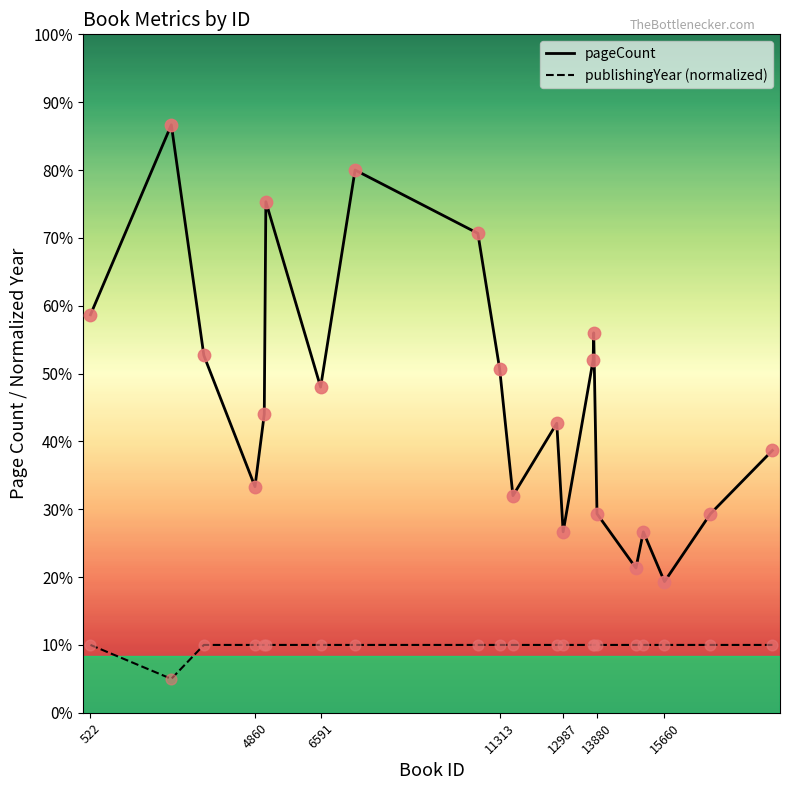

Is this an area chart (filled region under the line)?

No